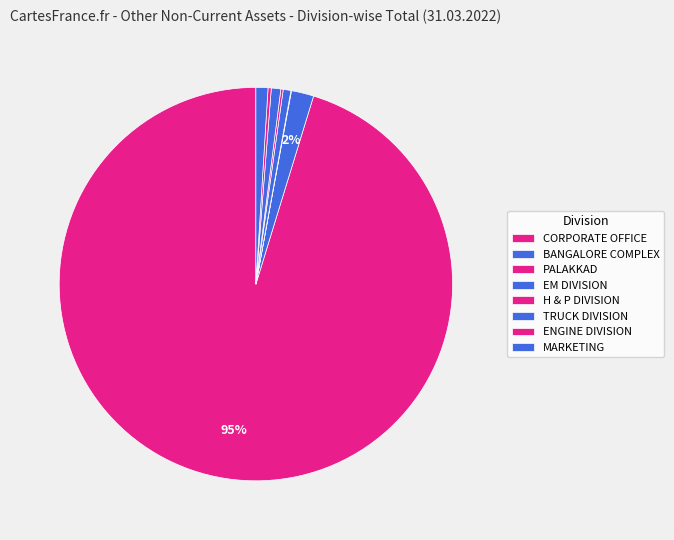

What is the majority slice?

CORPORATE OFFICE